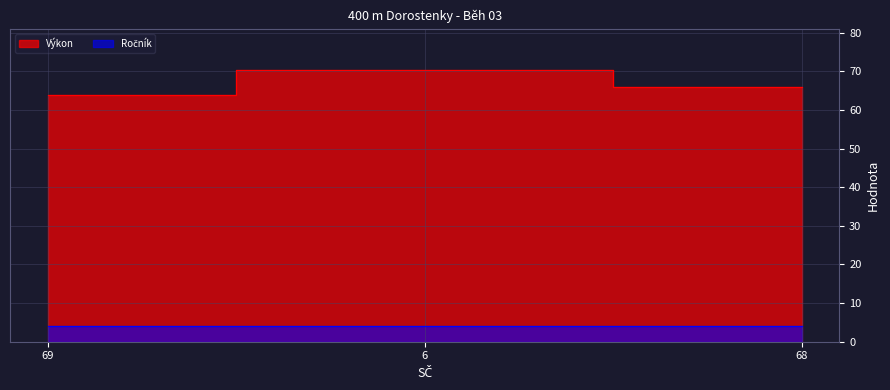

At which category does the chart reach its peak across all series?

6